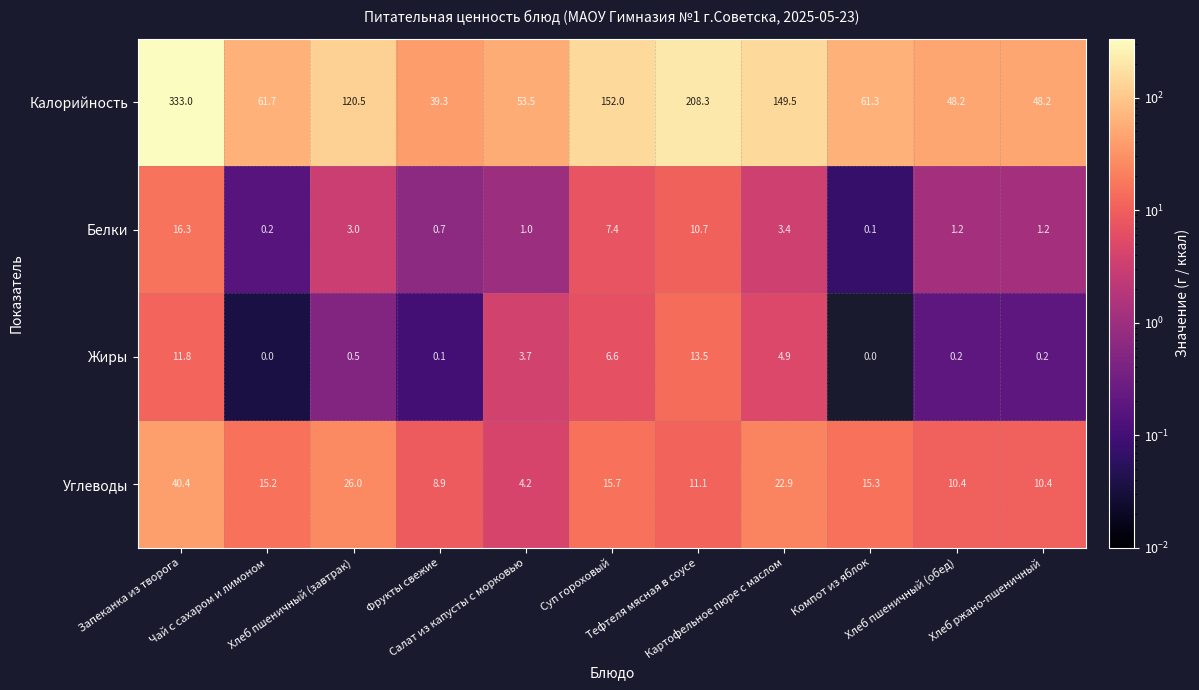

What is the sum of all Жиры values?

41.5